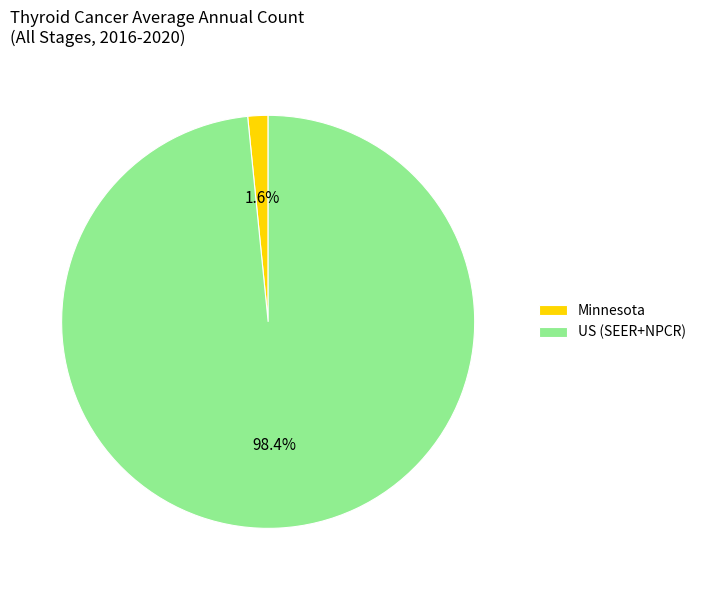

Count the number of slices in the pie.

2